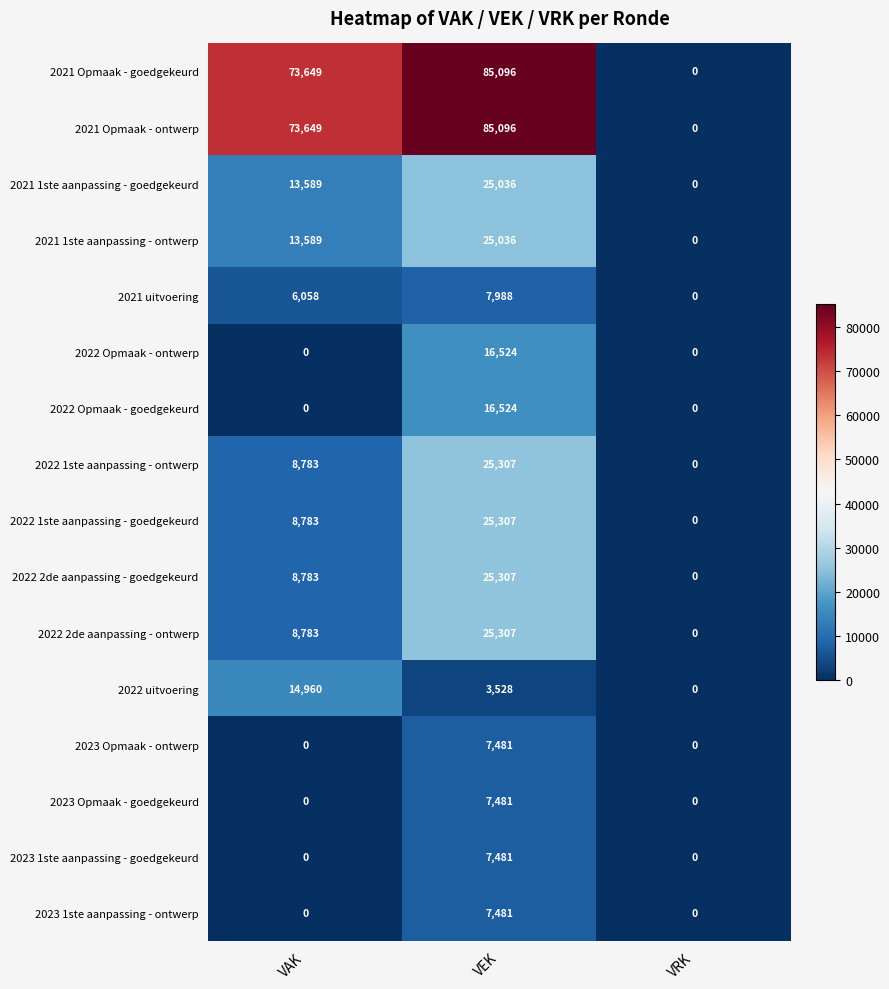

Count the number of data series in this chart.

16